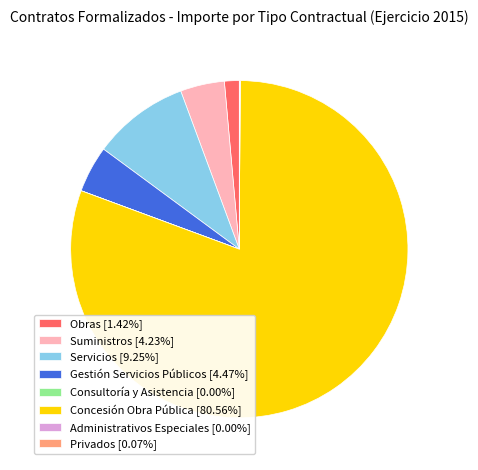

Do Obras [1.42%] and Gestión Servicios Públicos [4.47%] together represent more than half of the pie?

No